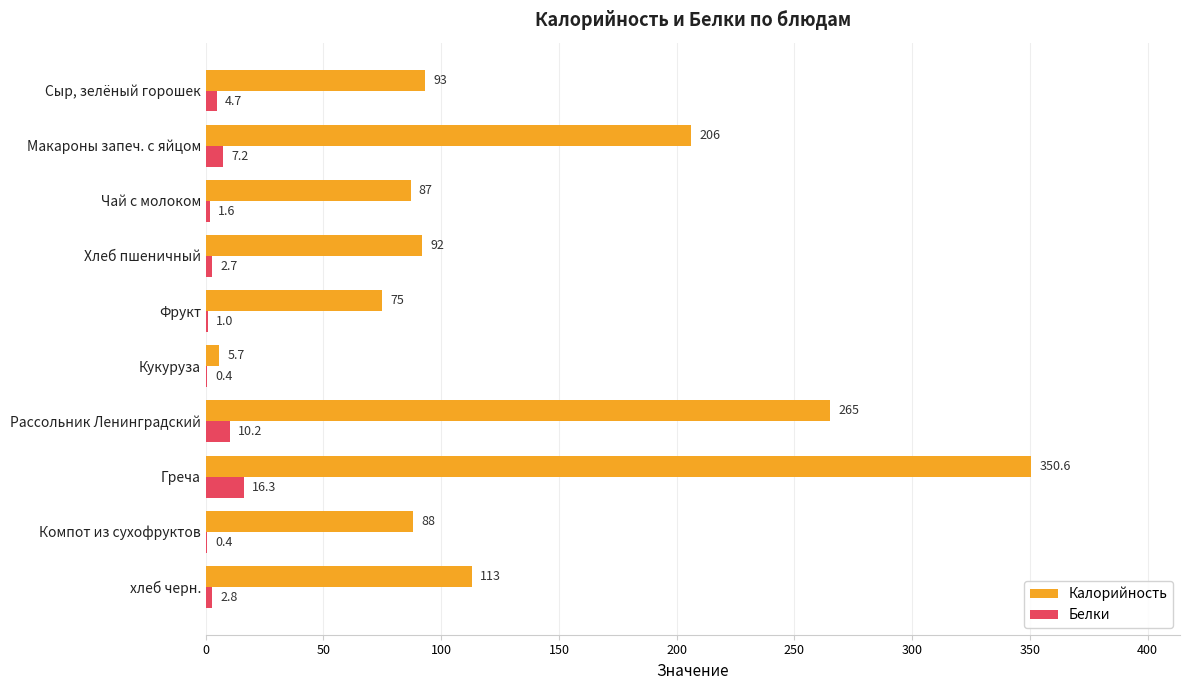

At which category does the chart reach its peak across all series?

Греча